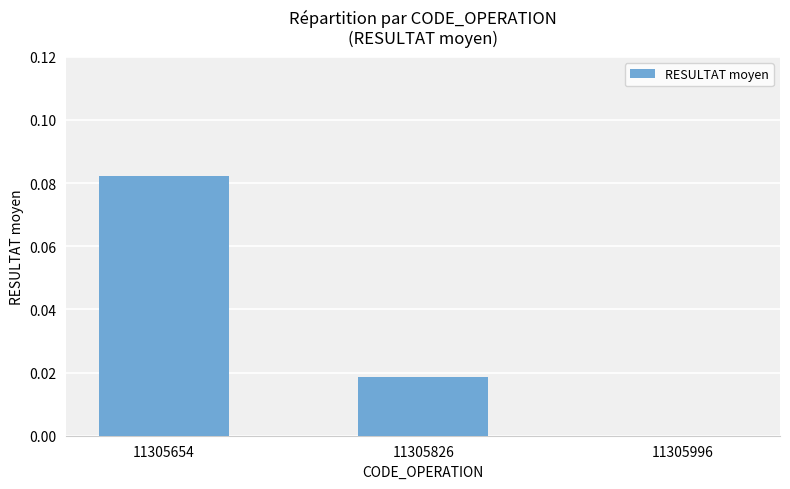

Count the number of categories in the chart.

3